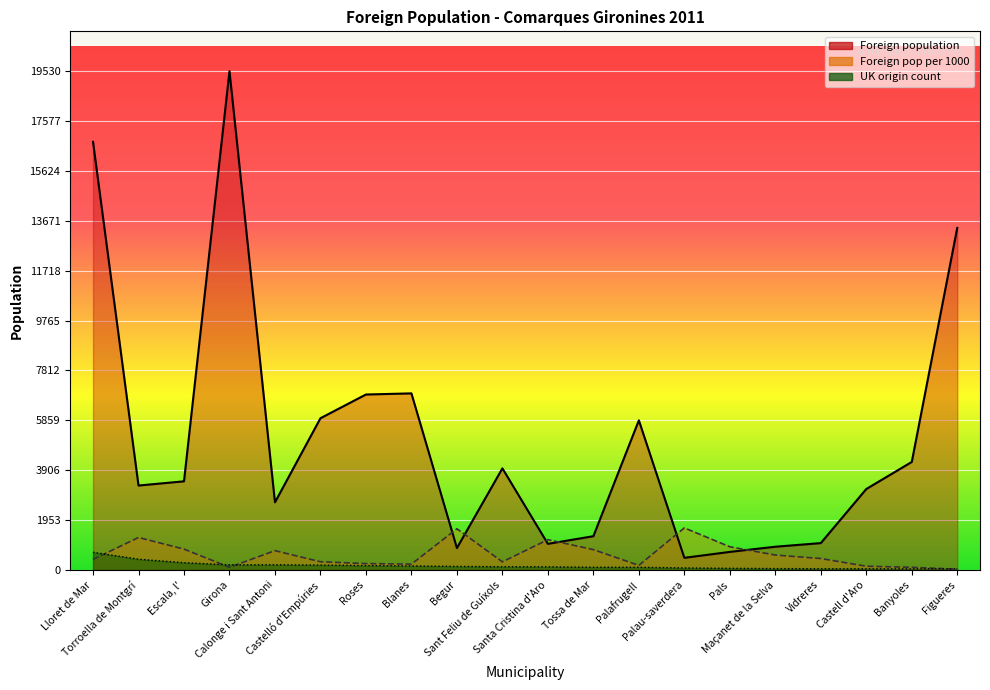

True or false: Foreign population has a value of 1021 at Santa Cristina d'Aro.

True